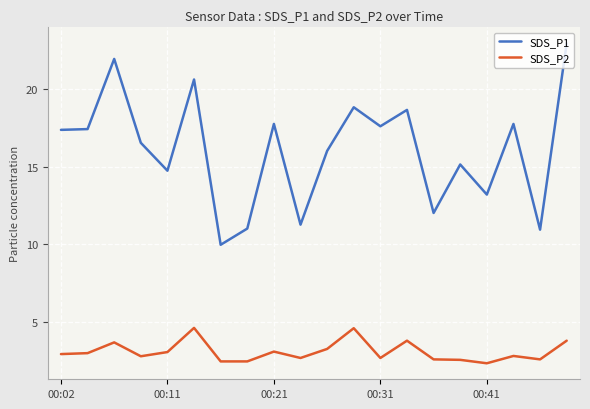

Rank the series by their maximum value, from lowest to highest.

SDS_P2, SDS_P1